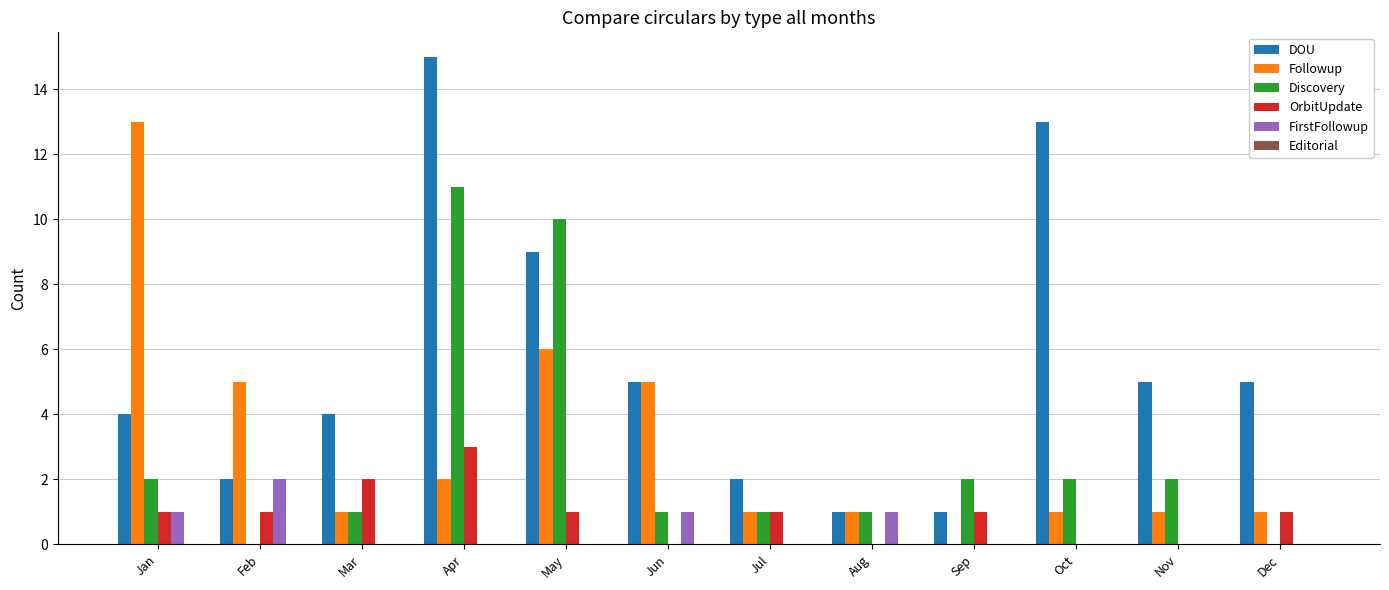

What is the sum of the Discovery values at Aug and Mar?

2